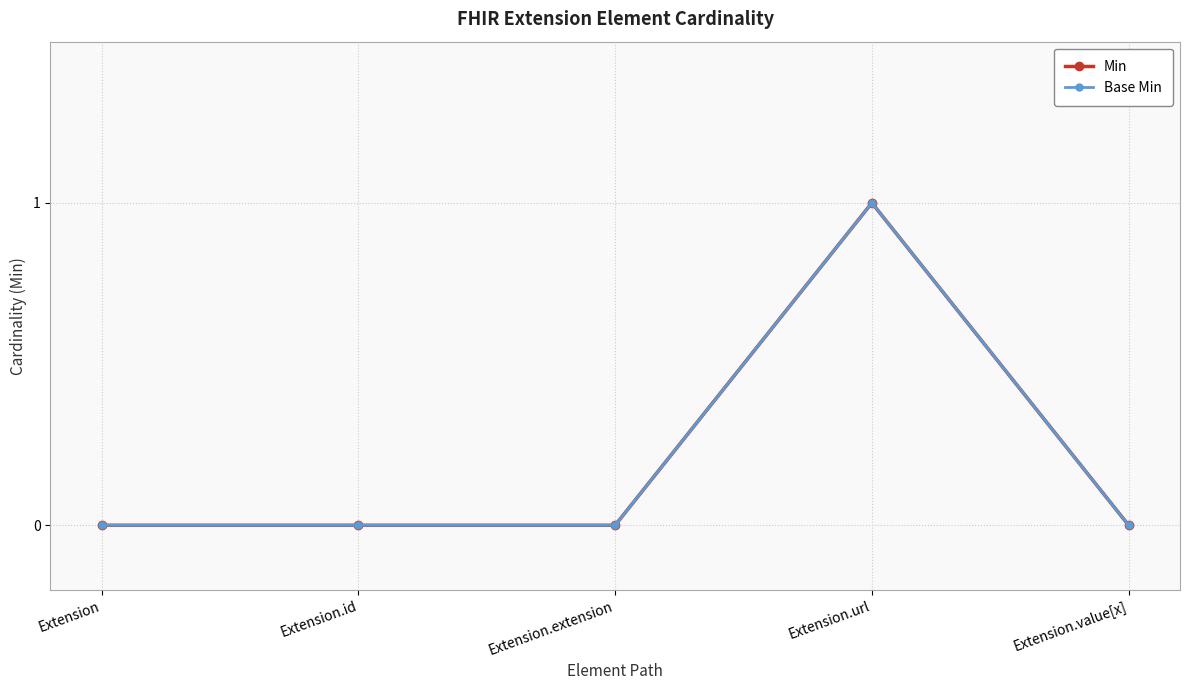

List the labels in order of Min value, smallest first.

Extension, Extension.id, Extension.extension, Extension.value[x], Extension.url